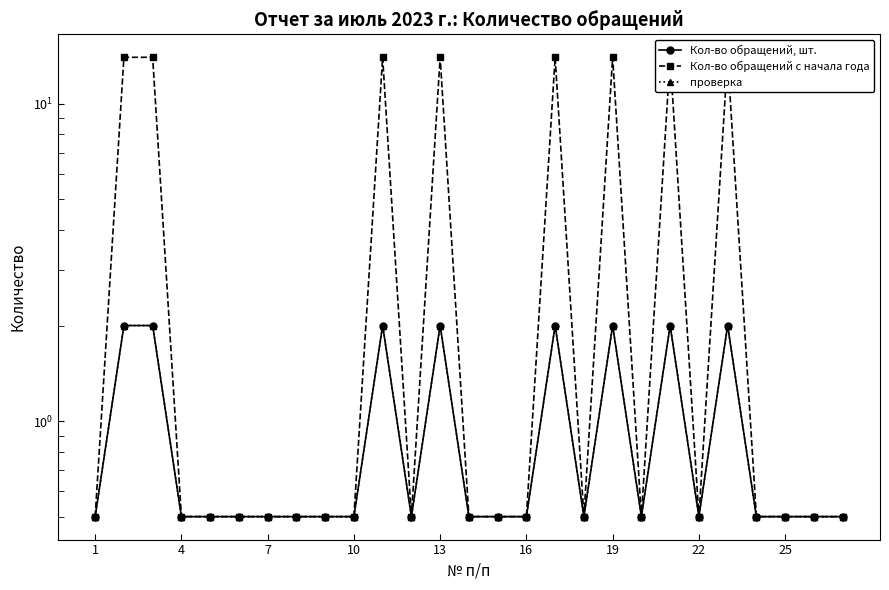

The value of Кол-во обращений, шт. at 16 is 0.5. True or false?

True